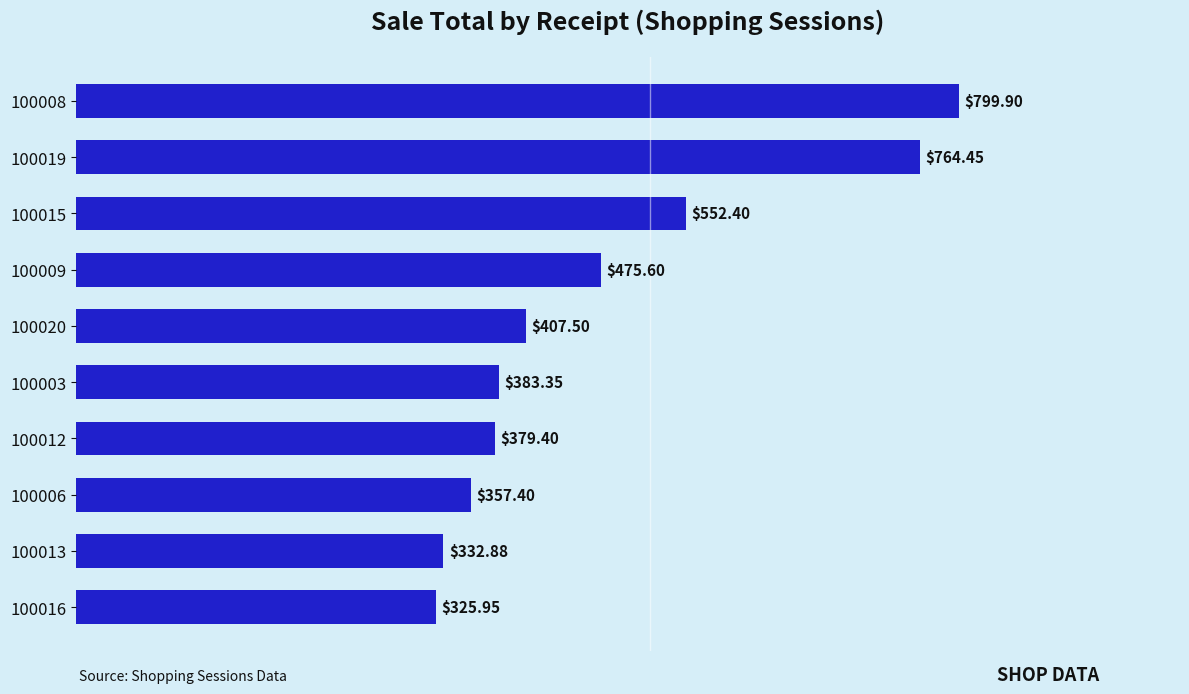

What is the sum of all values?

4778.8